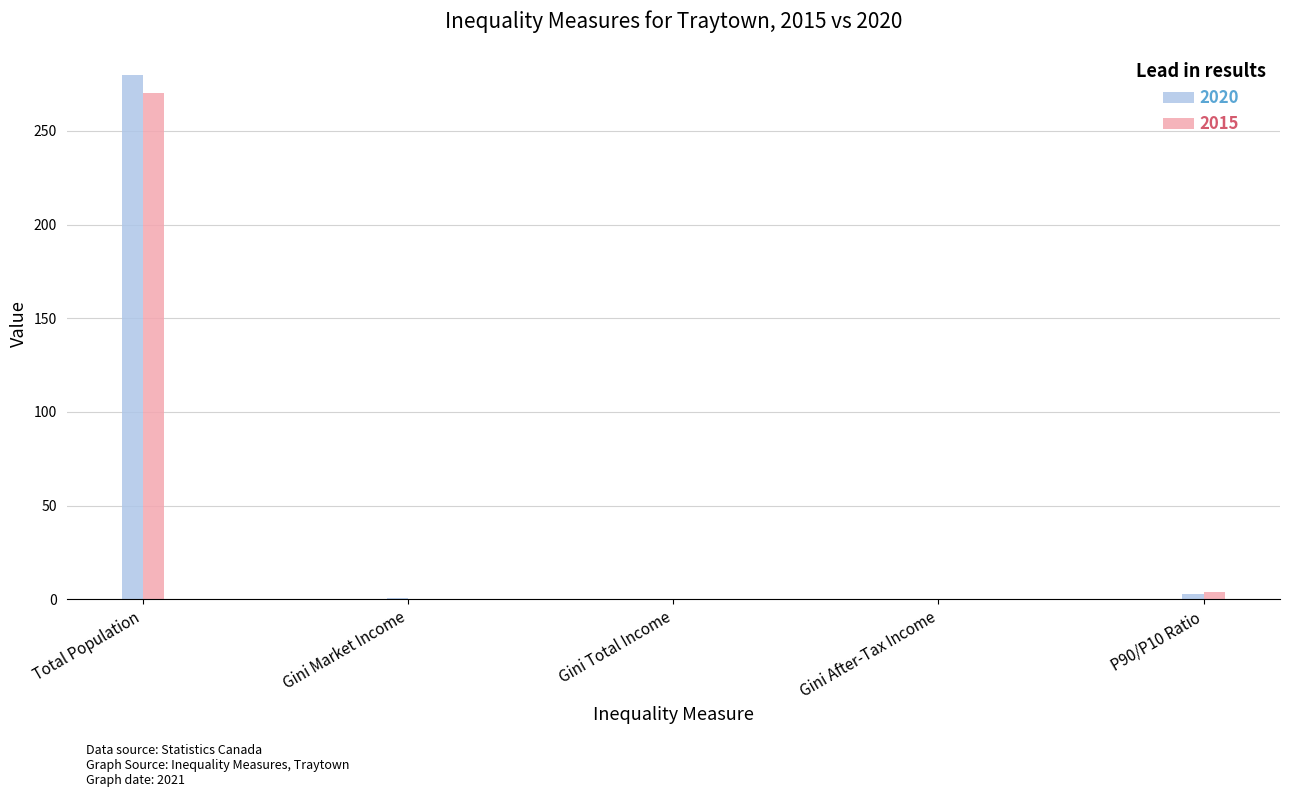

What value does the 2015 series have at P90/P10 Ratio?

3.8